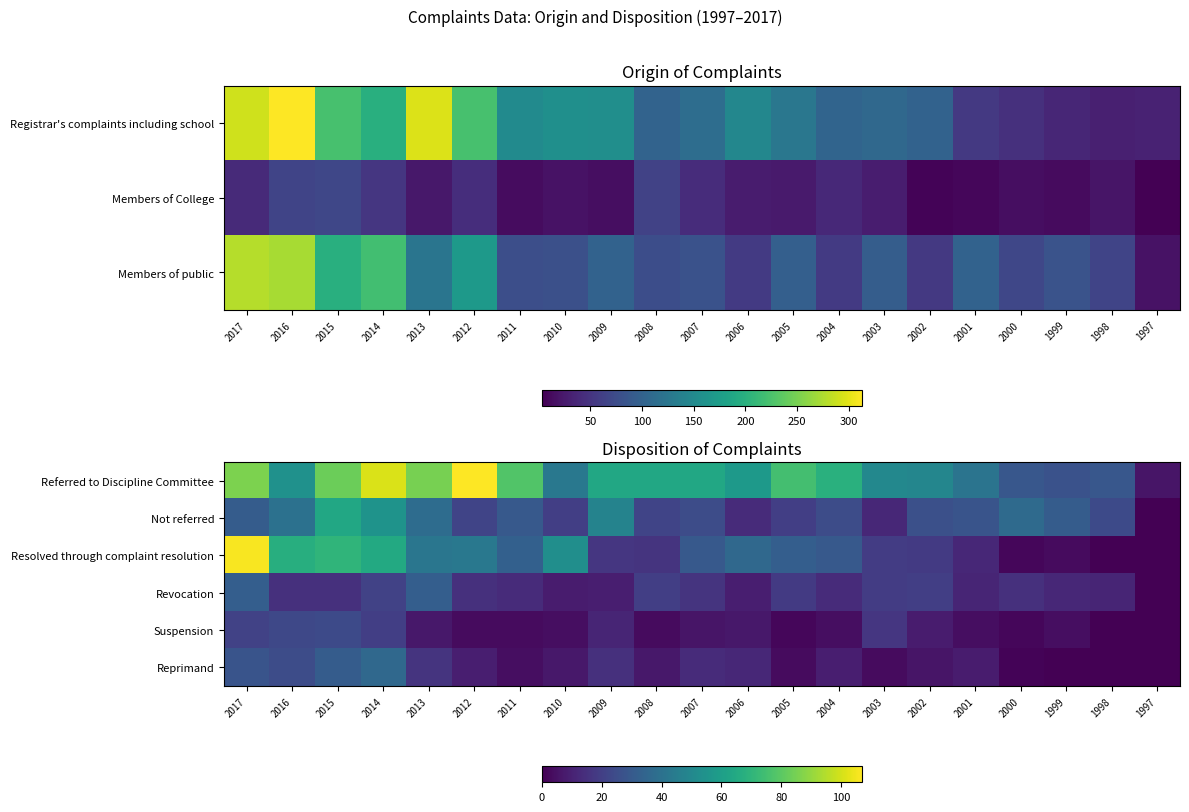

What is the spread (max minus min) of values at 2011?

75